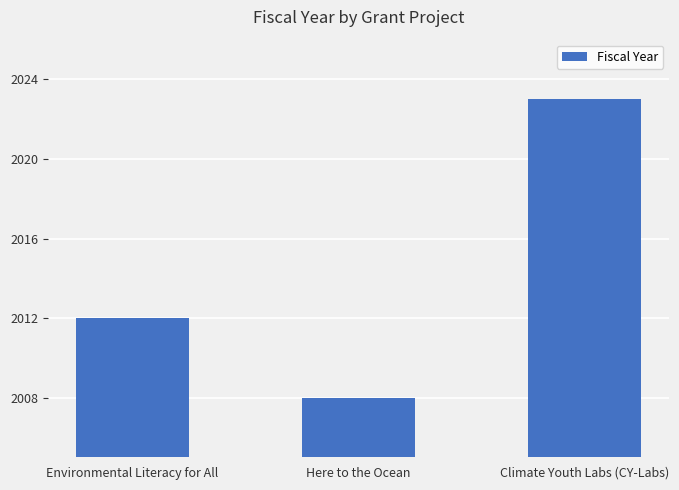

At which label is the value closest to 2015?

Environmental Literacy for All